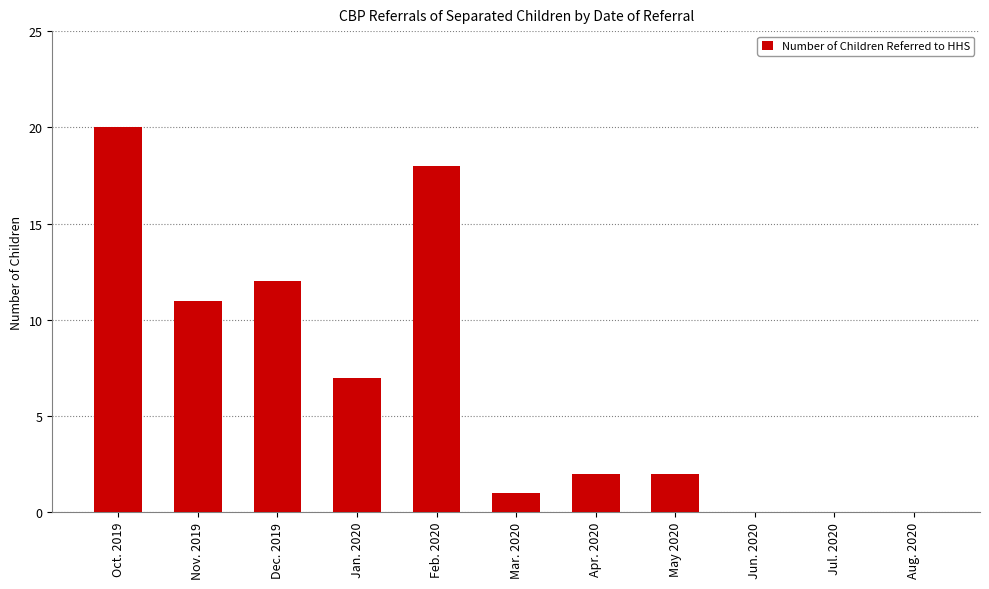

Where is the data nearest to the value 10?

Nov. 2019